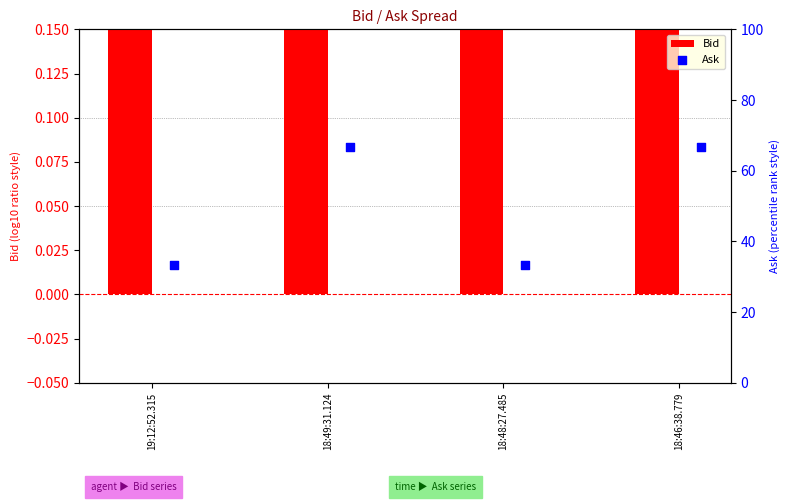

Which series has the largest total across all categories?

Ask